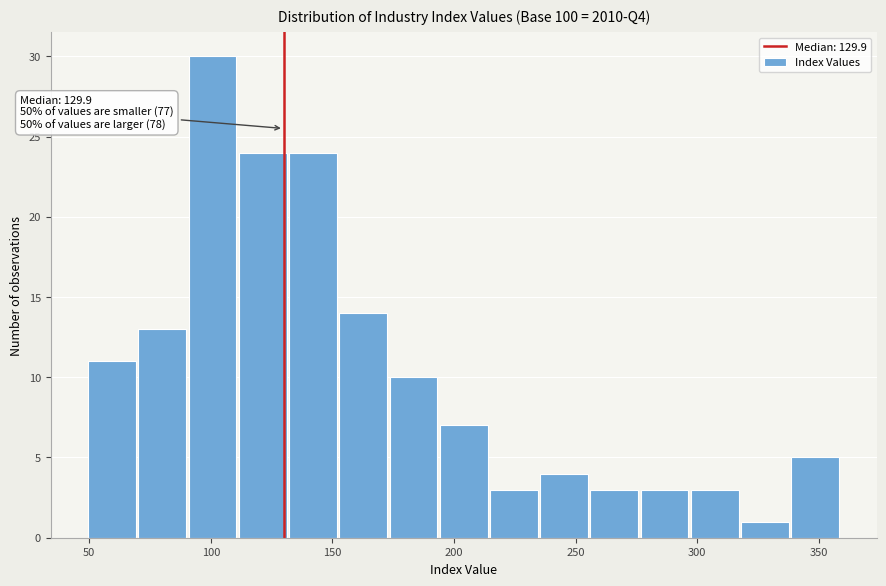

Which range on the x-axis has the tallest bar?

90 to 110